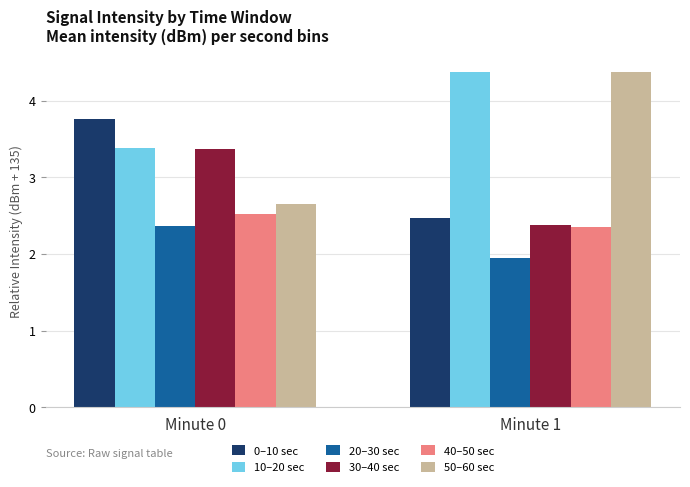

Which series has the largest range (max minus min)?

50–60 sec